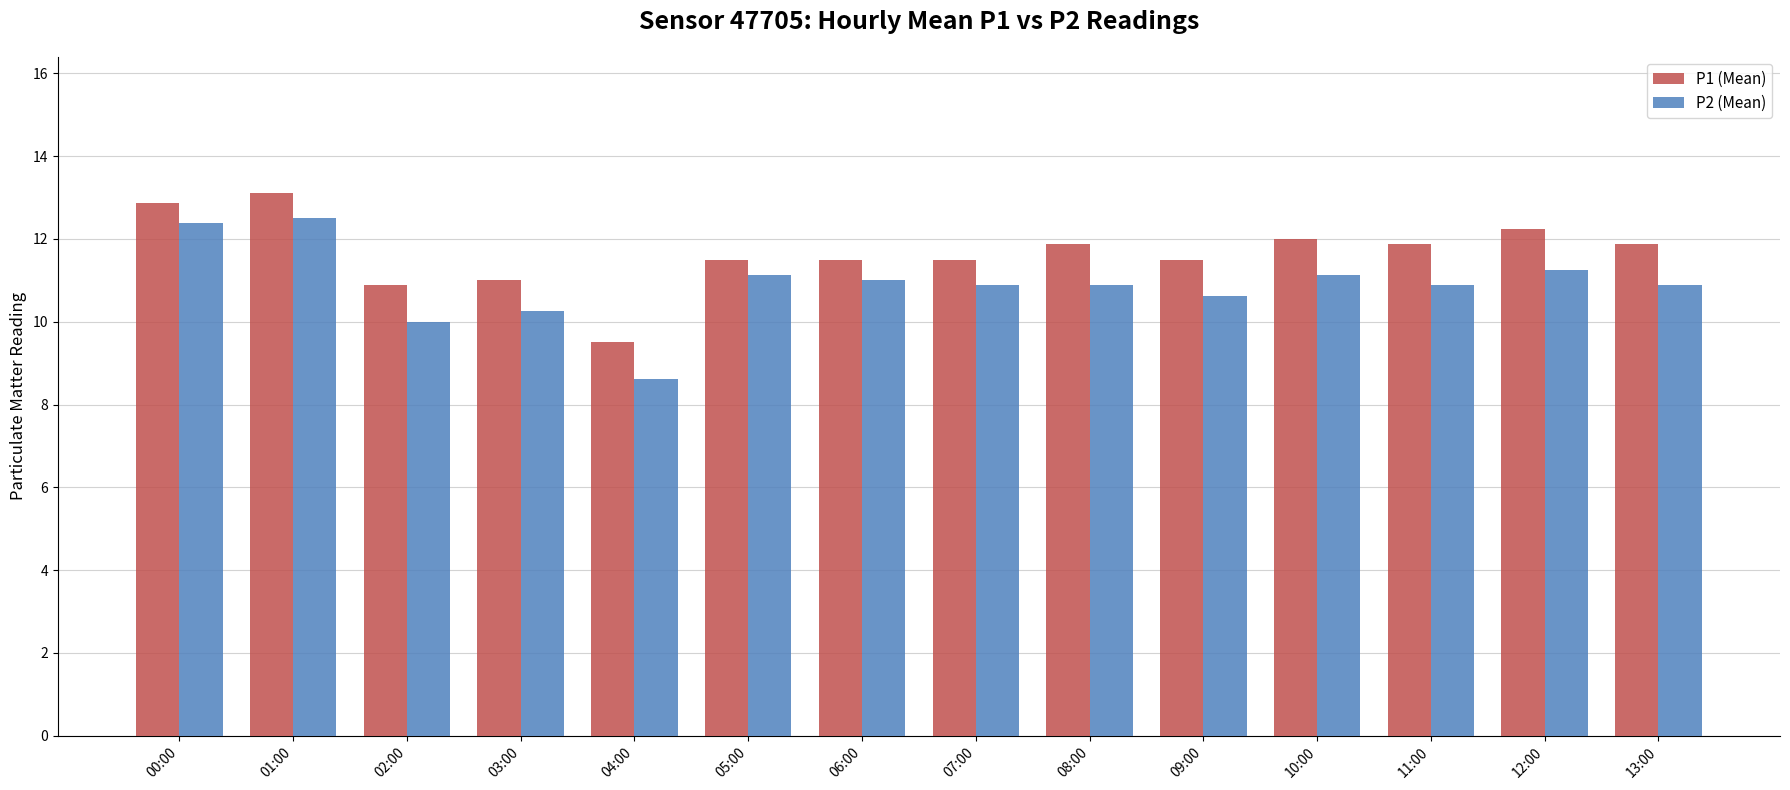

What is the average value of the P2 (Mean) series?

10.9